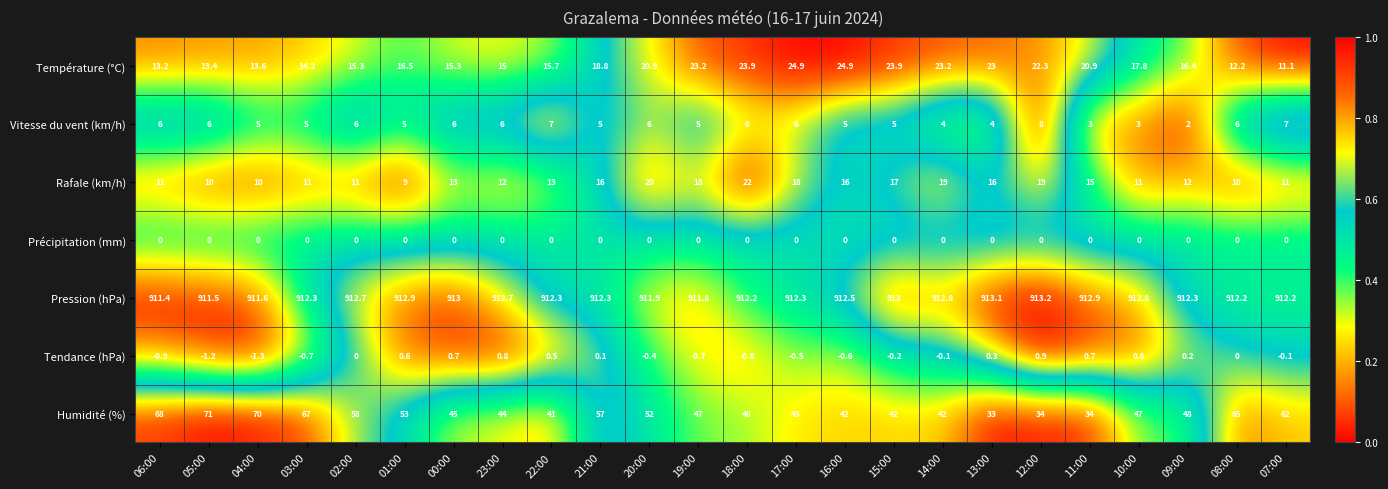

What is the difference between the highest and lowest values at 09:00?

912.3